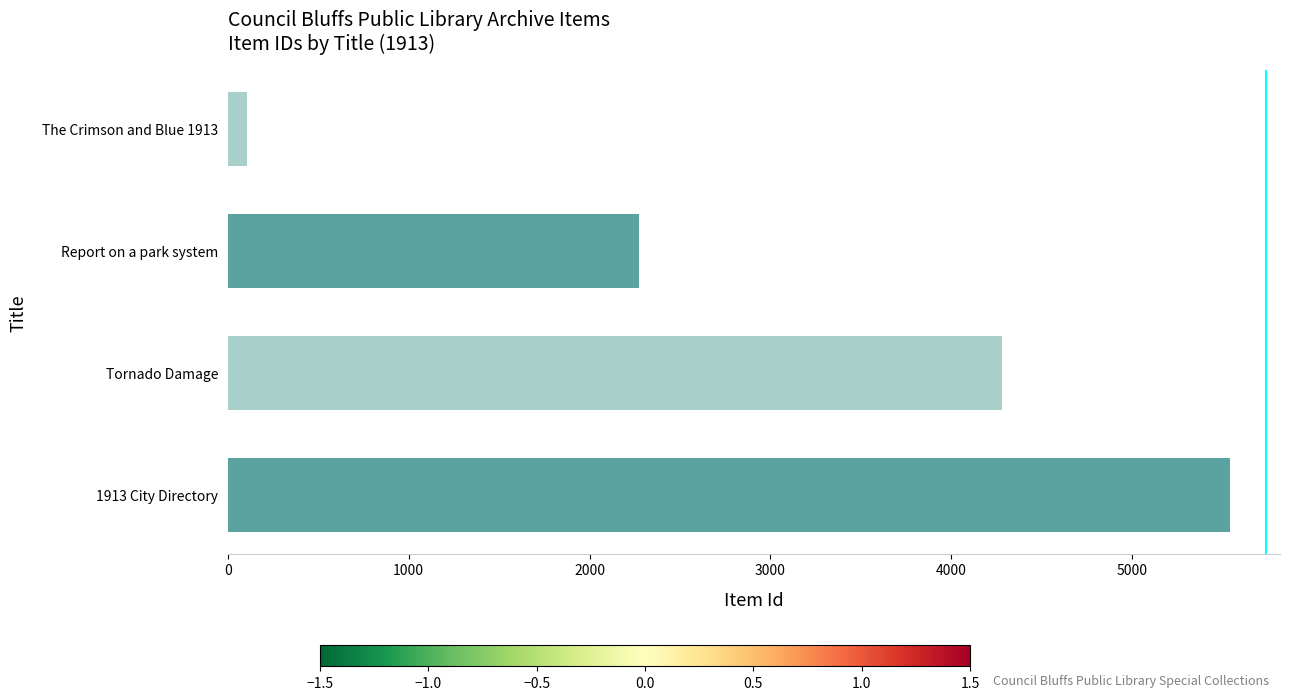

Between Report on a park system and 1913 City Directory, which is larger?

1913 City Directory